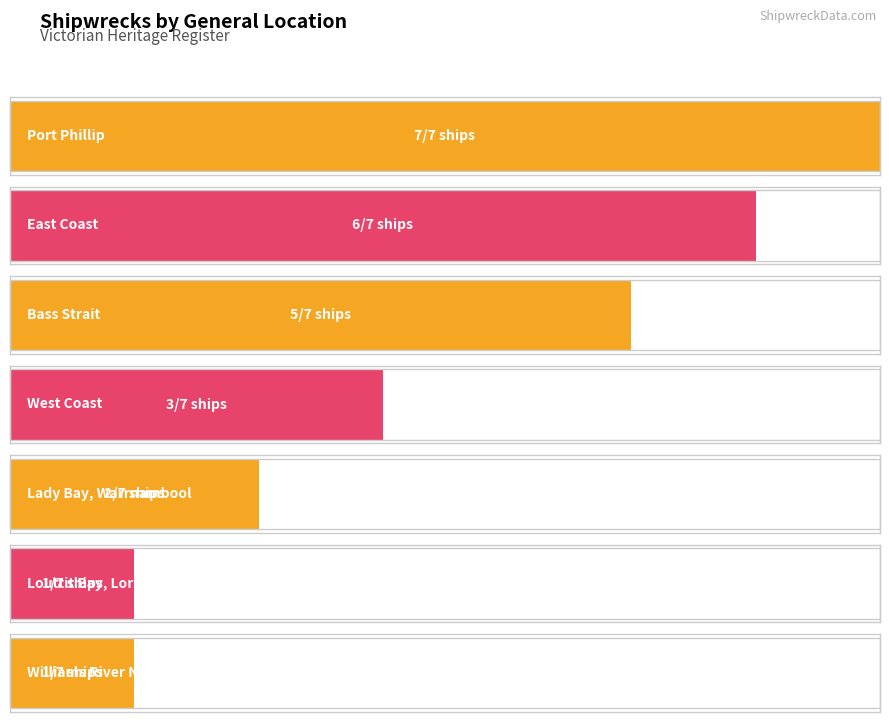

The value at Bass Strait is 5. True or false?

True